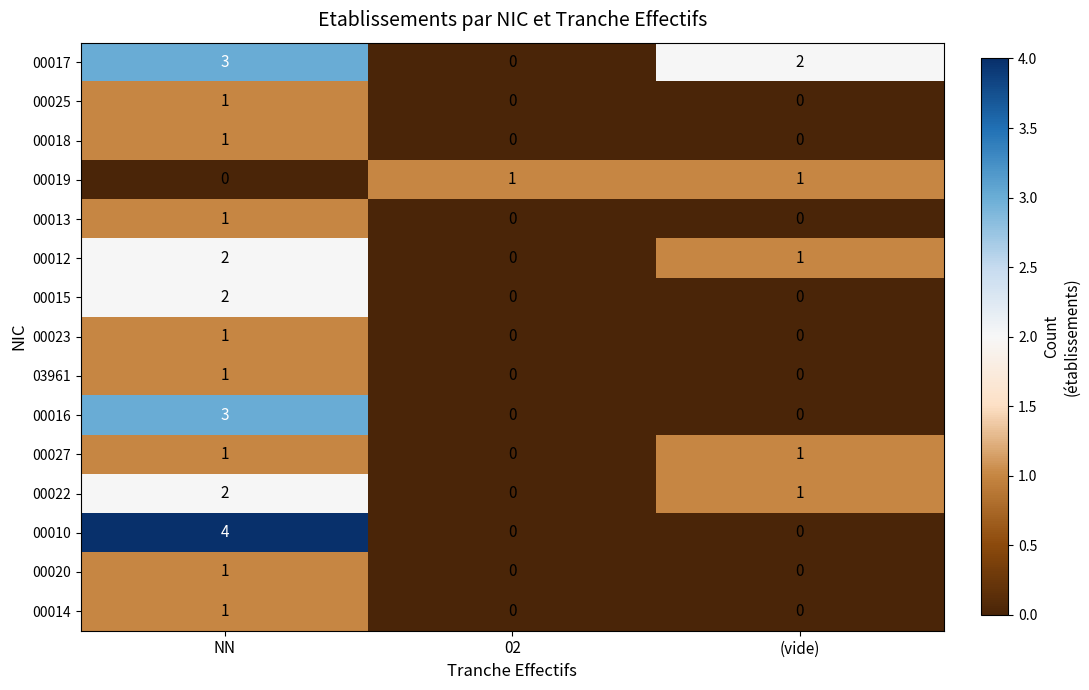

The value of 00027 at (vide) is 1. True or false?

True